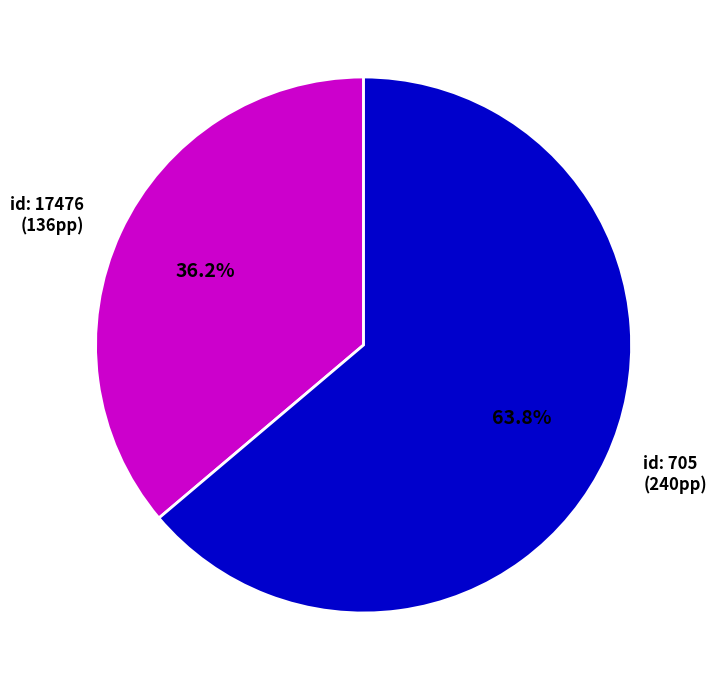

To the nearest percent, what is the average slice percentage?

50%